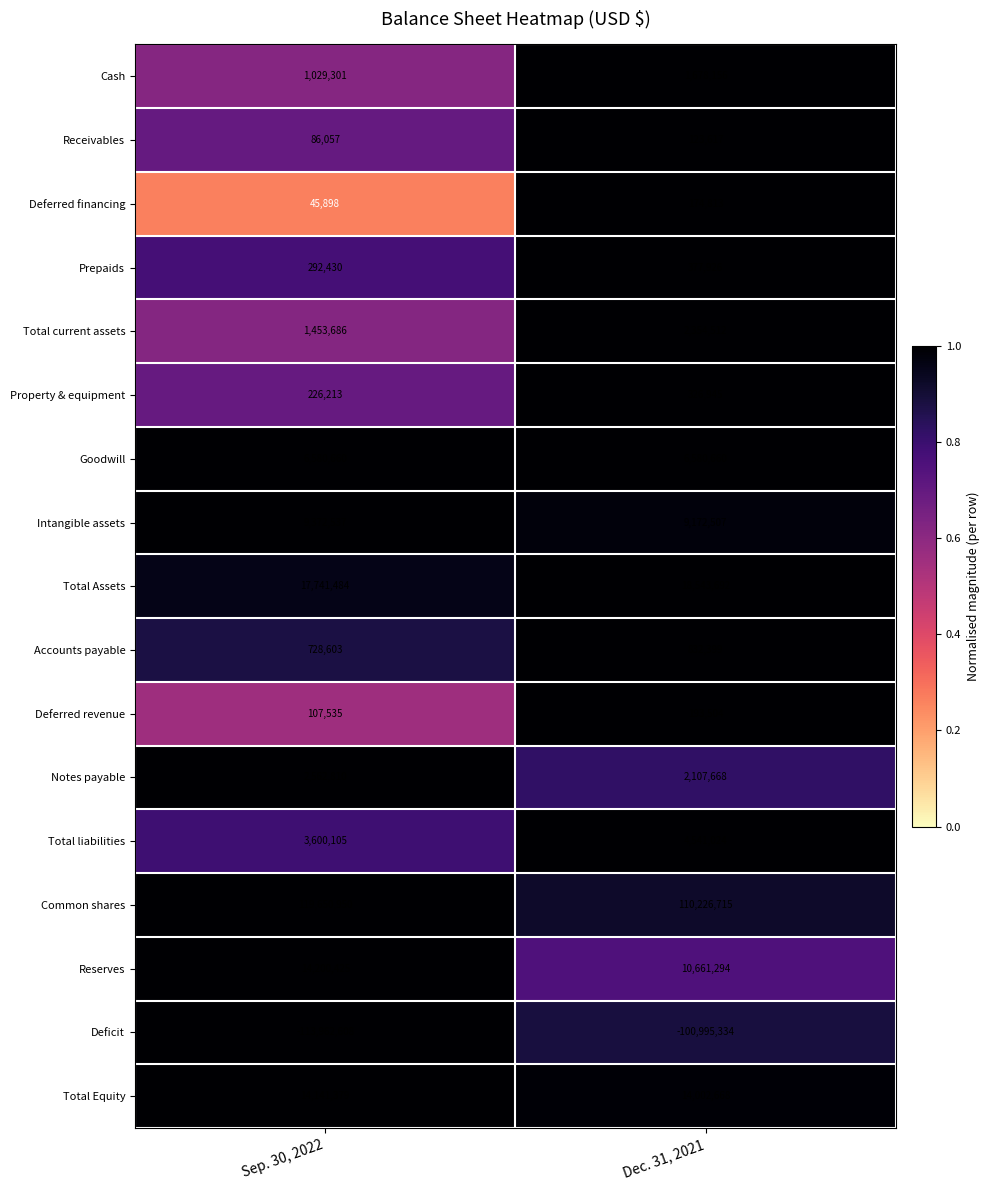

Rank the series by their maximum value, from highest to lowest.

Common shares, Total Assets, Reserves, Total Equity, Intangible assets, Goodwill, Total liabilities, Notes payable, Total current assets, Cash, Accounts payable, Prepaids, Property & equipment, Deferred revenue, Deferred financing, Receivables, Deficit